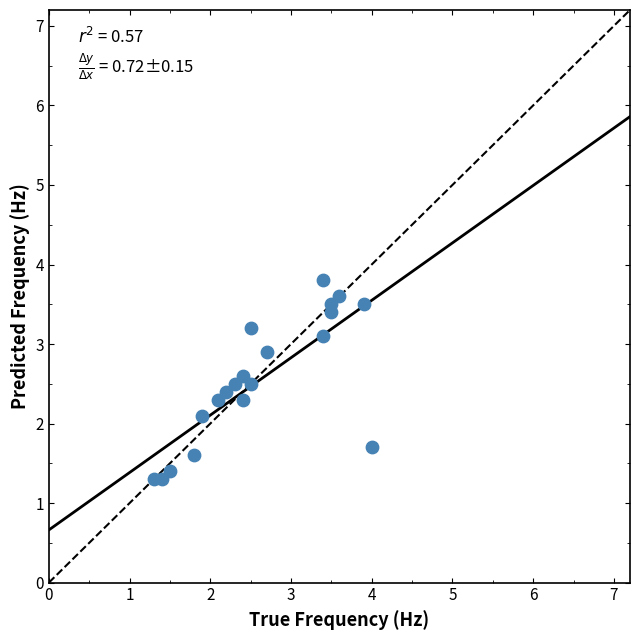

What Y value in the scatter plot is closest to 2?

2.1